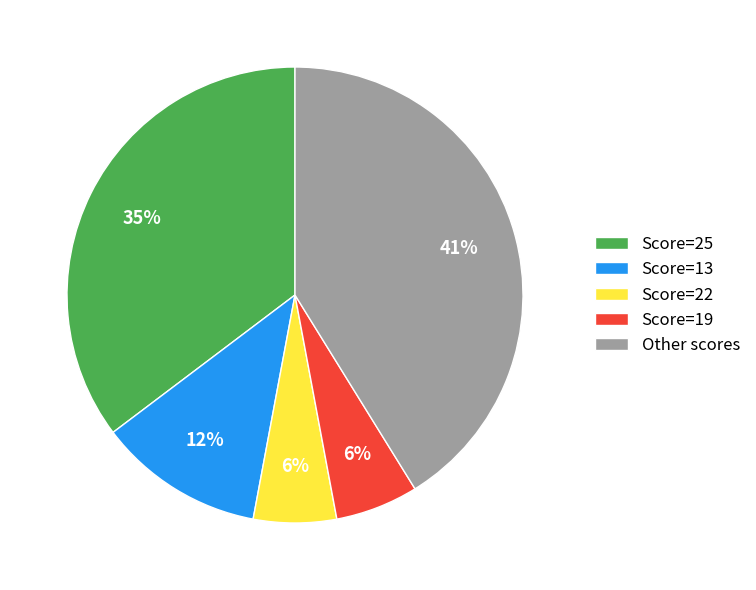

True or false: Score=25 accounts for 35% of the total.

True